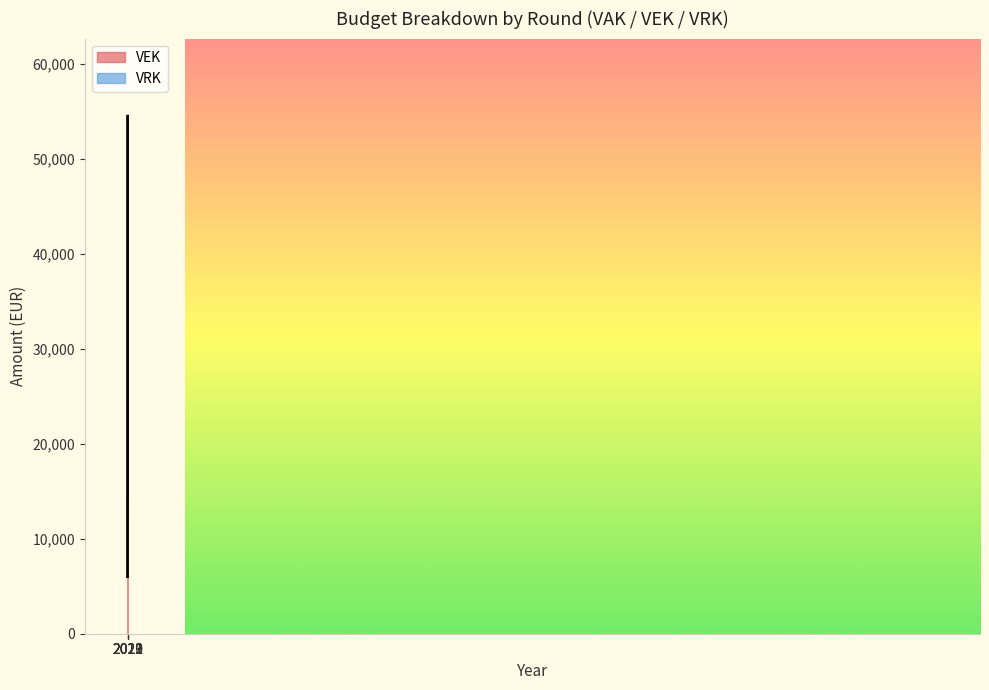

Reading right to left, list all the values displayed in this chart.

VAK: 6011	6011	0	0	13926	13926	13926	13926	13926	13926	0	14205	14205	14205	14205	0	14489	14489	14489	14489	14489	14489	0	54520	54520	41874	41874	0
VEK: 6011	6011	0	0	13926	13926	13926	13926	13926	13926	0	14205	14205	14205	14205	0	14489	14489	14489	14489	14489	14489	0	54520	54520	39074	39074	0
VRK: 0	0	0	0	0	0	0	0	0	0	0	0	0	0	0	0	0	0	0	0	0	0	0	0	0	0	0	0